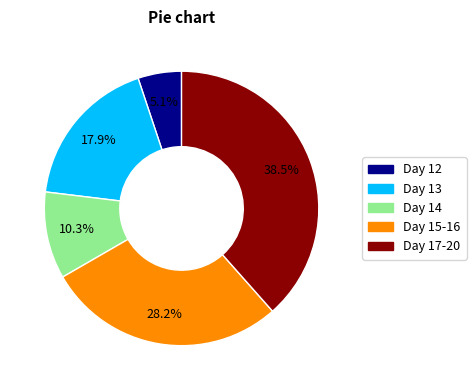

Is there a majority slice in this chart?

No